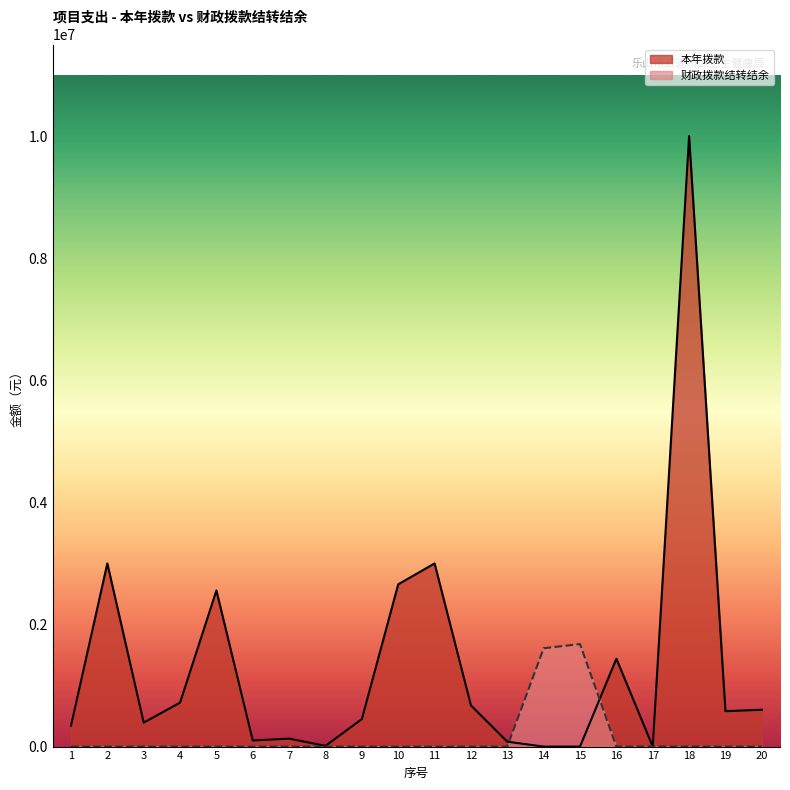

Which category has the lowest value in the 财政拨款结转结余 series?

1